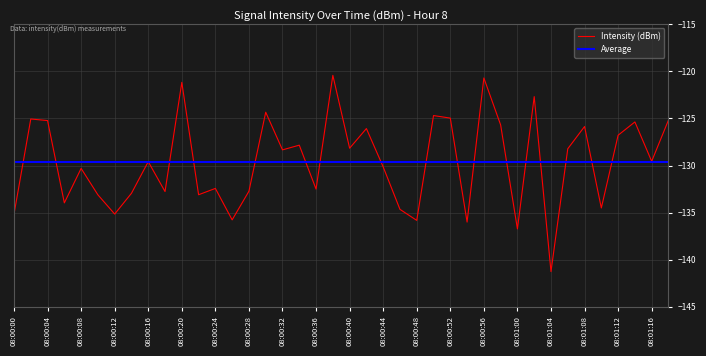

True or false: Intensity (dBm) has a value of -229.5 at 08:00:36.

False